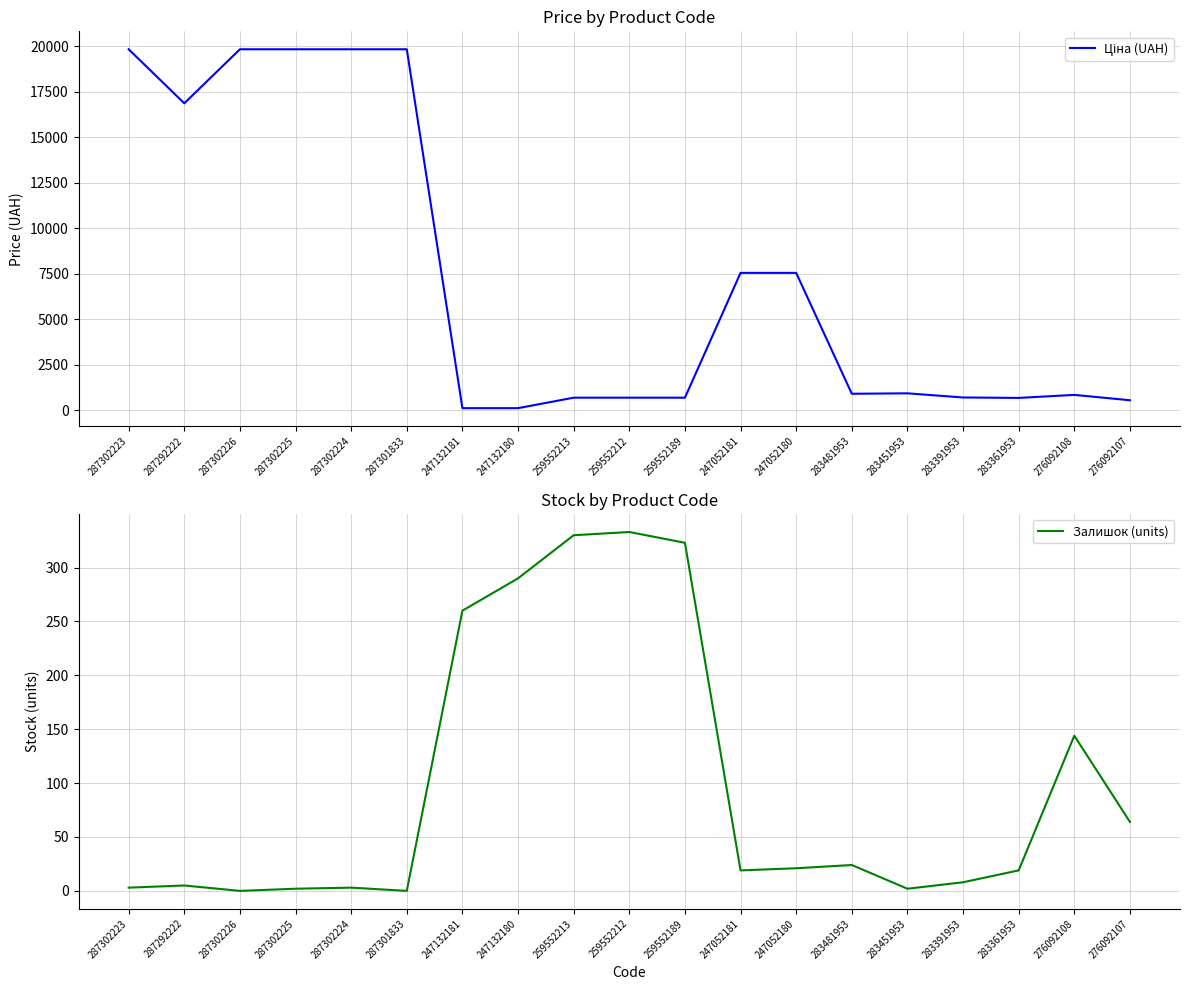

What is the maximum value for Залишок (units)?

333